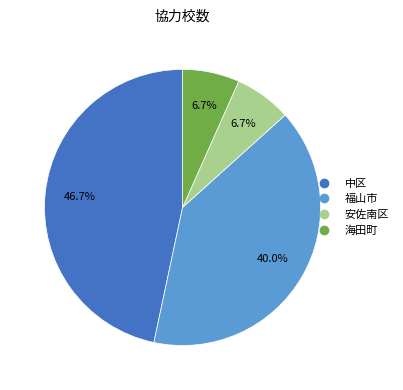

Is there any slice that represents more than half of the pie?

No